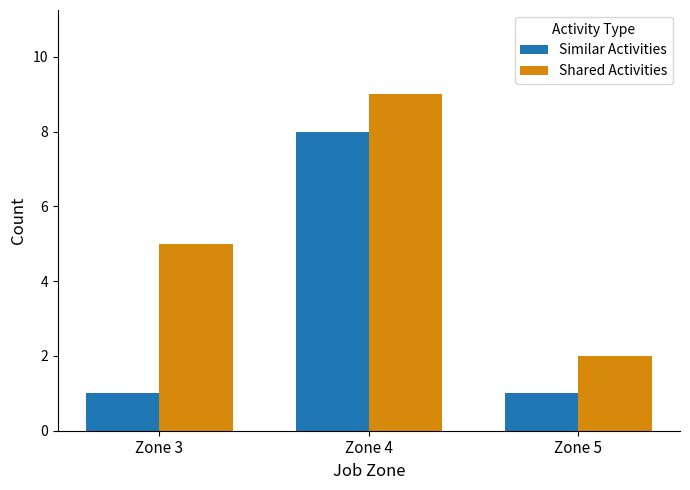

Which series changed the most between Zone 3 and Zone 4?

Similar Activities